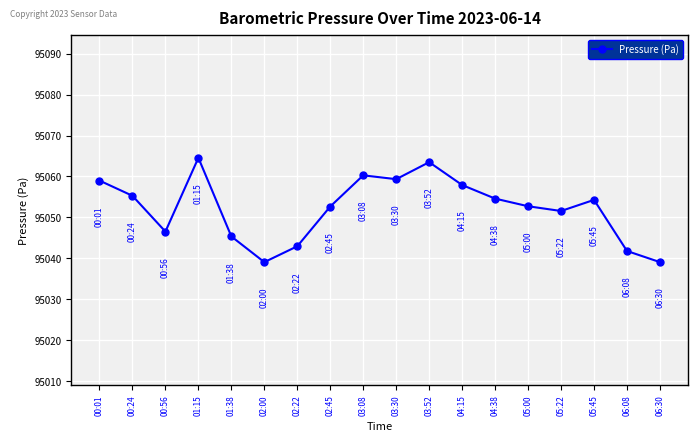

What position from the right is 01:15?

15